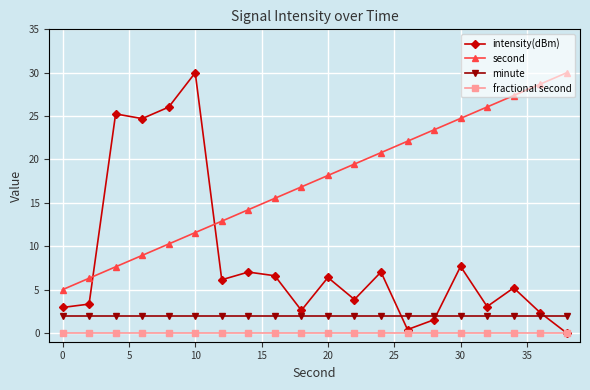

Does the chart display data point markers on the line(s)?

Yes